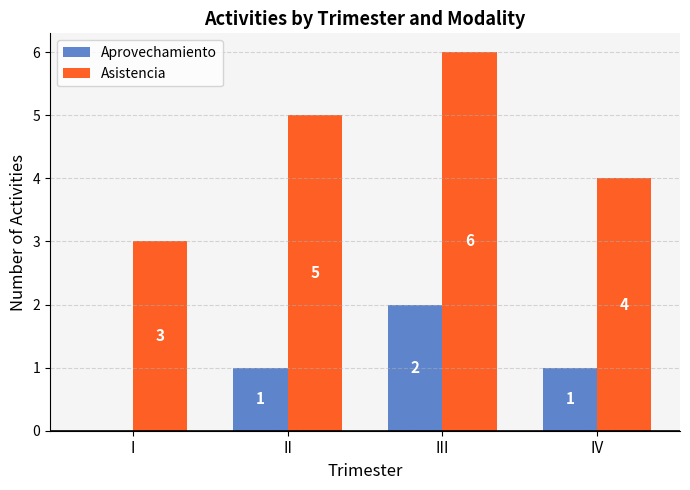

True or false: Aprovechamiento has a value of 2 at III.

True